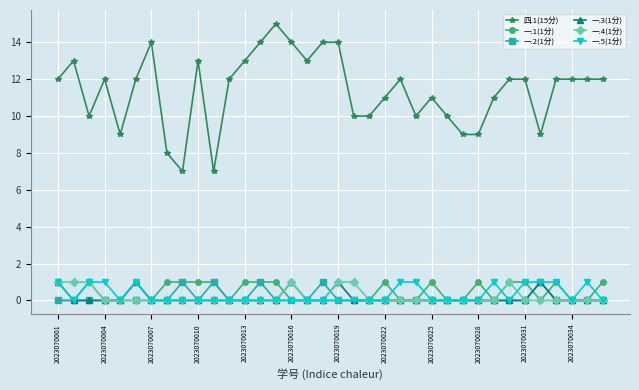

True or false: 一.4(1分) has more than 1 points higher than both neighbors.

True